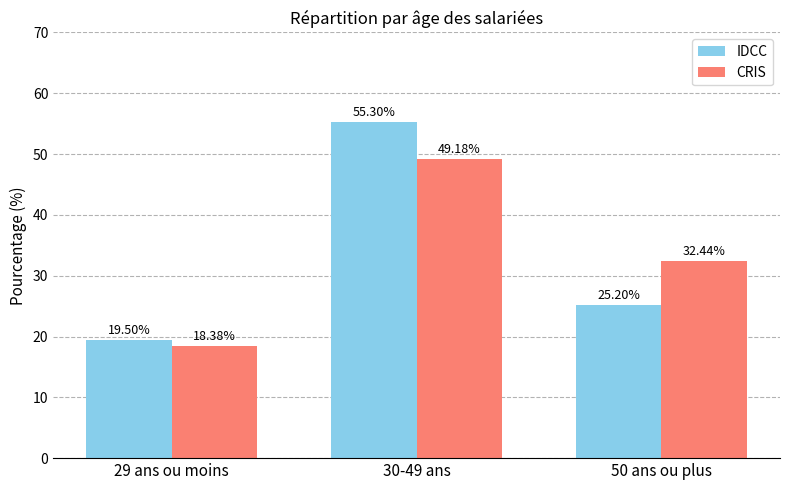

What is the spread (max minus min) of values at 29 ans ou moins?

1.1